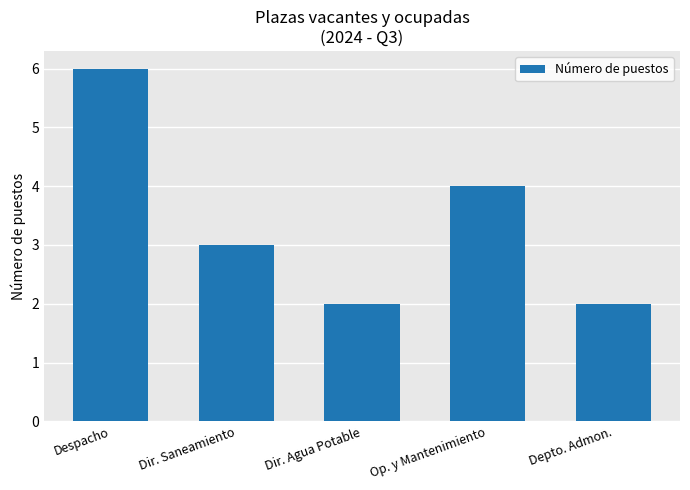

Between Depto. Admon. and Despacho, which is larger?

Despacho